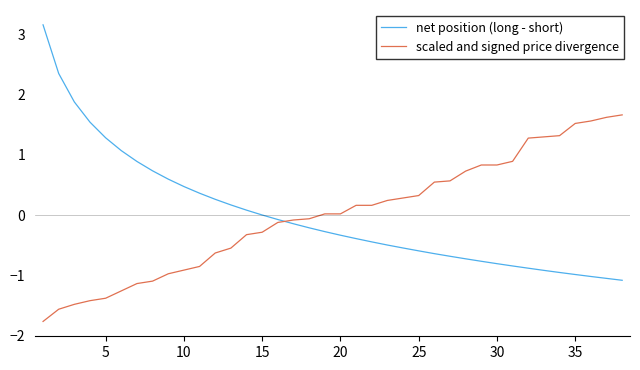

List the series in order of their peak value, lowest first.

scaled and signed price divergence, net position (long - short)